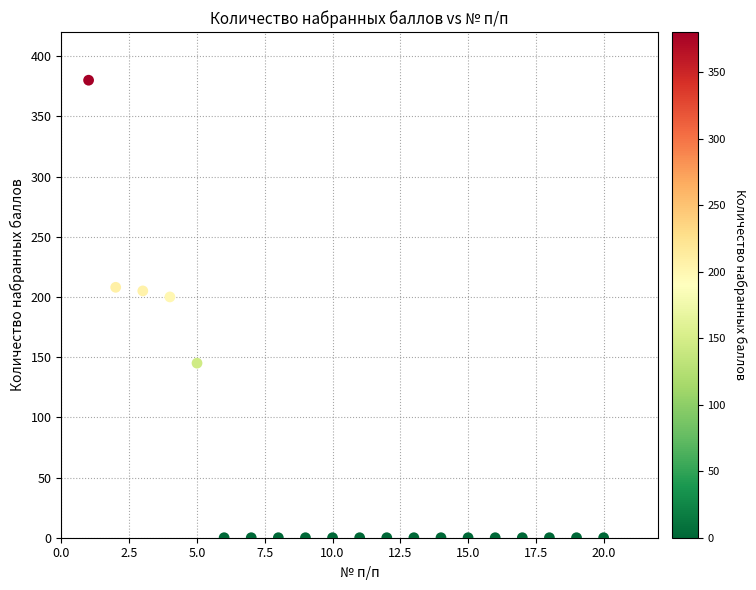

What Y value in the scatter plot is closest to 190?

200